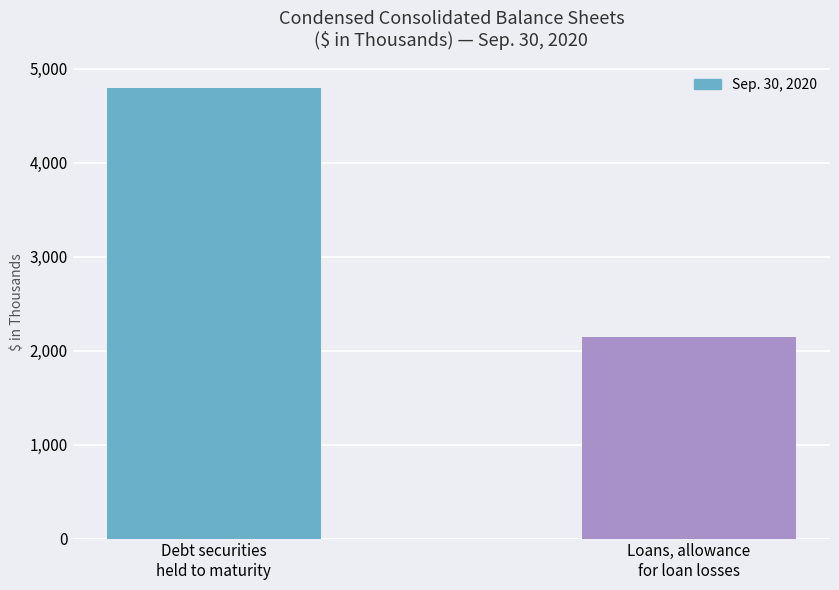

Are the bars horizontal?

No